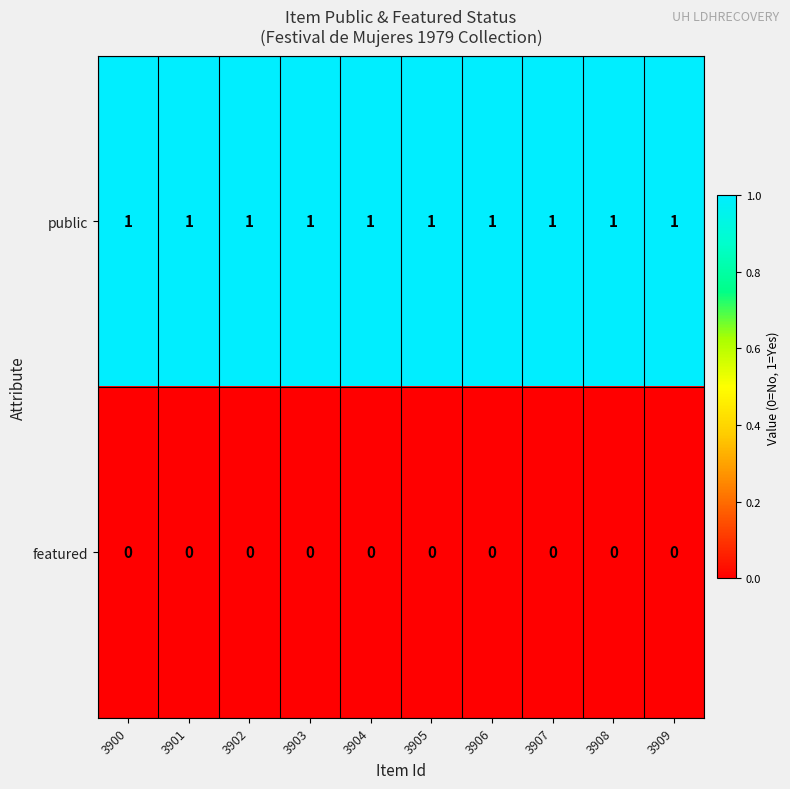

The public series shows 1 at 3901. True or false?

True